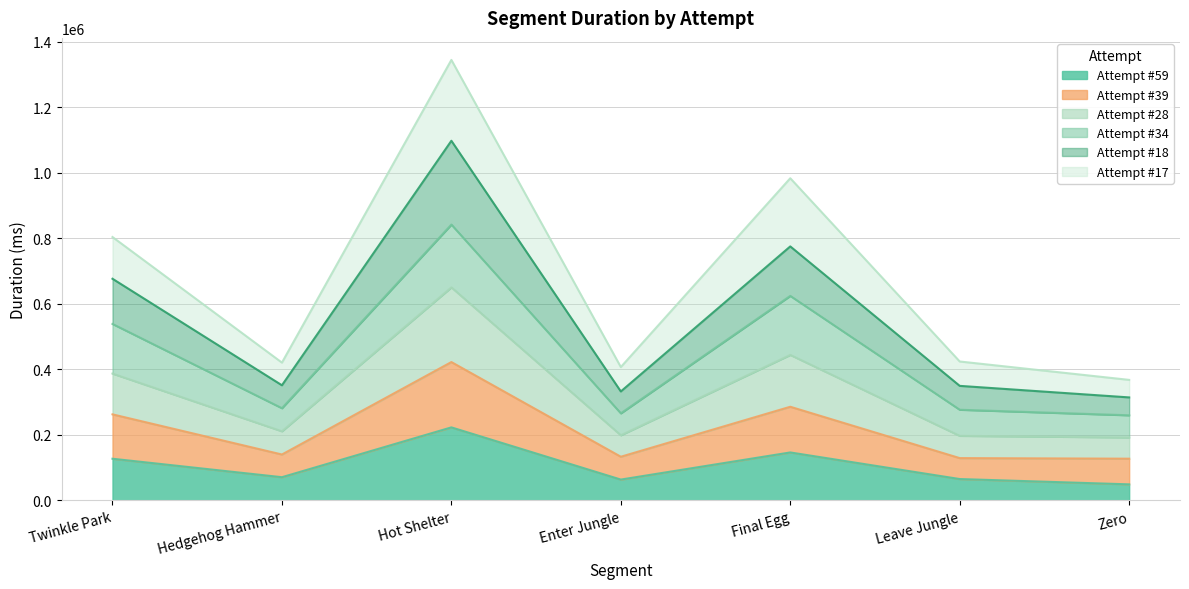

The Attempt #59 series shows 63665 at Enter Jungle. True or false?

True